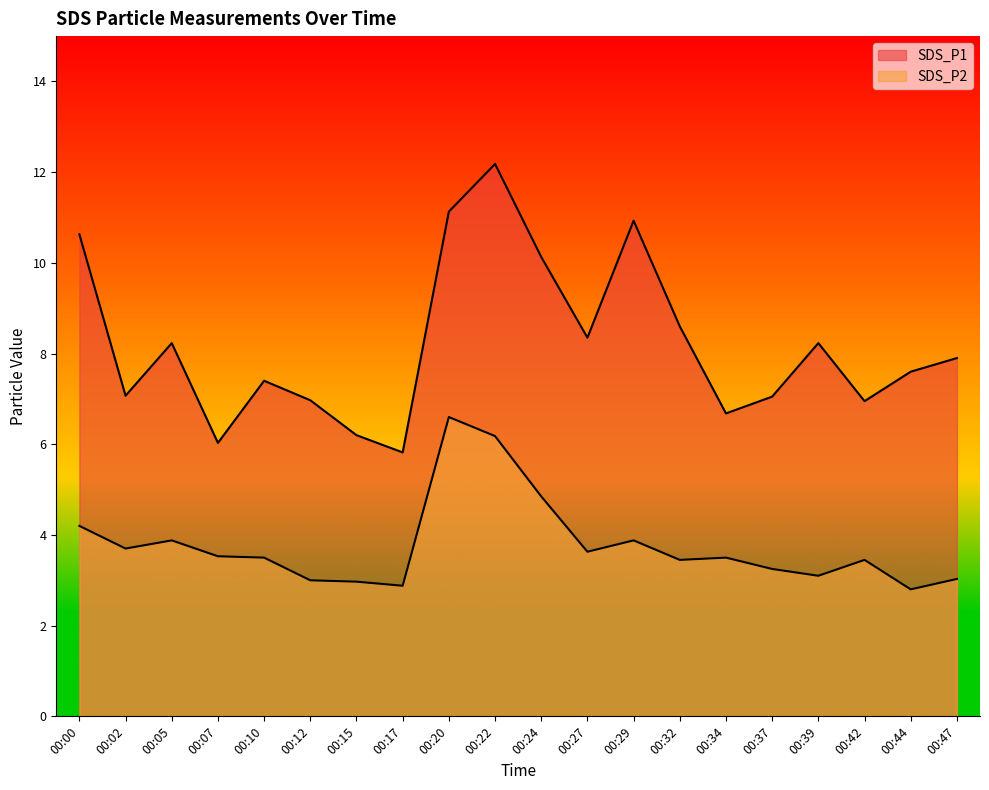

Where is SDS_P1 nearest to the value 9?

00:32